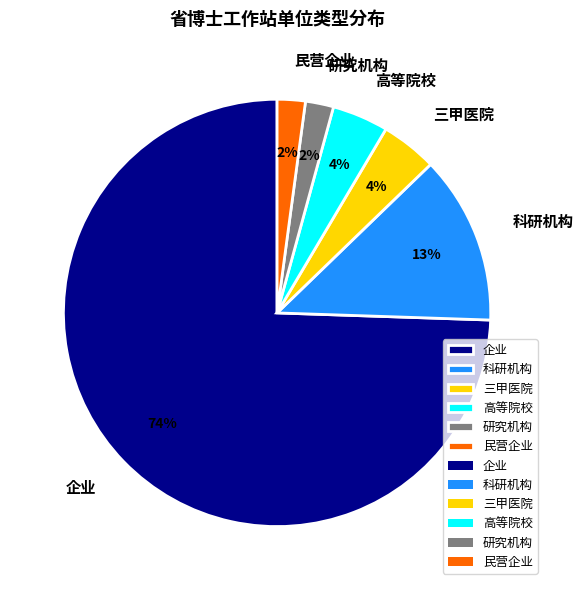

How many segments does this pie chart have?

6